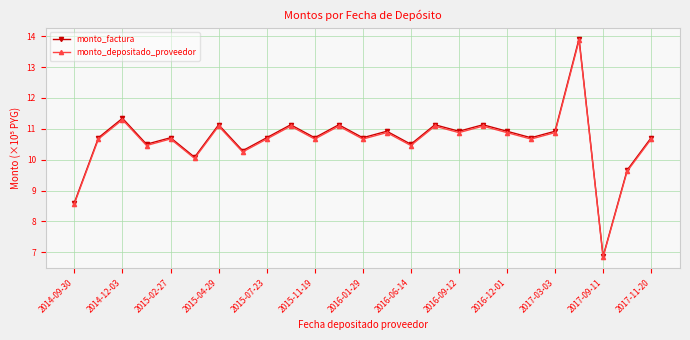

Does the chart have visible grid lines?

Yes